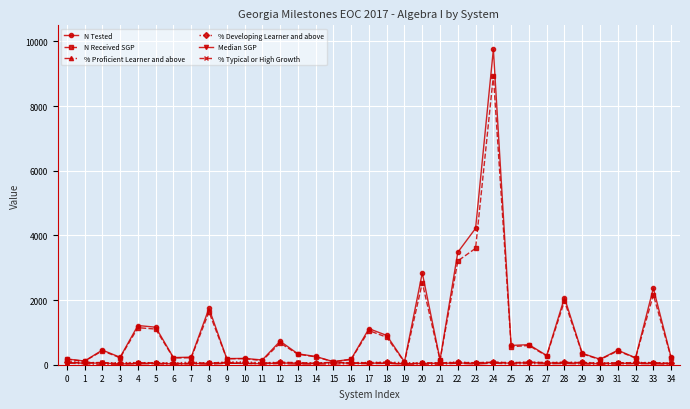

Which series has the largest range (max minus min)?

N Tested